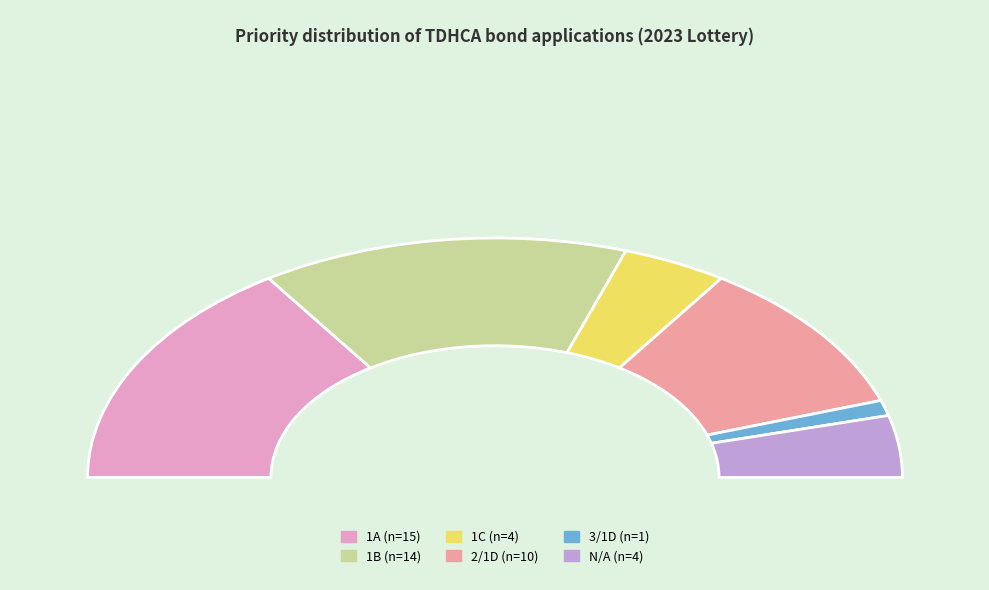

To the nearest percent, what portion does N/A represent?

8%